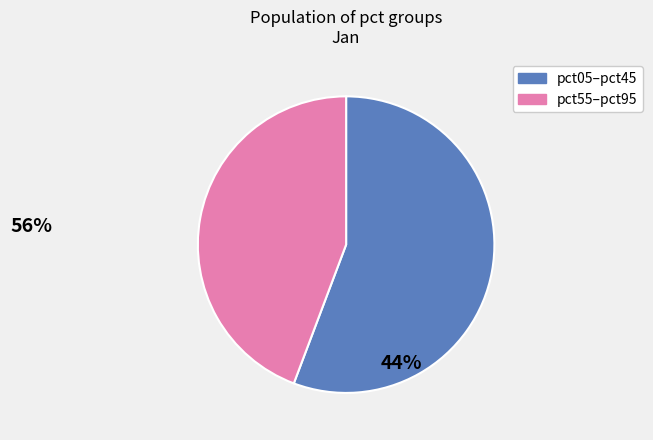

Does any single category account for the majority?

Yes